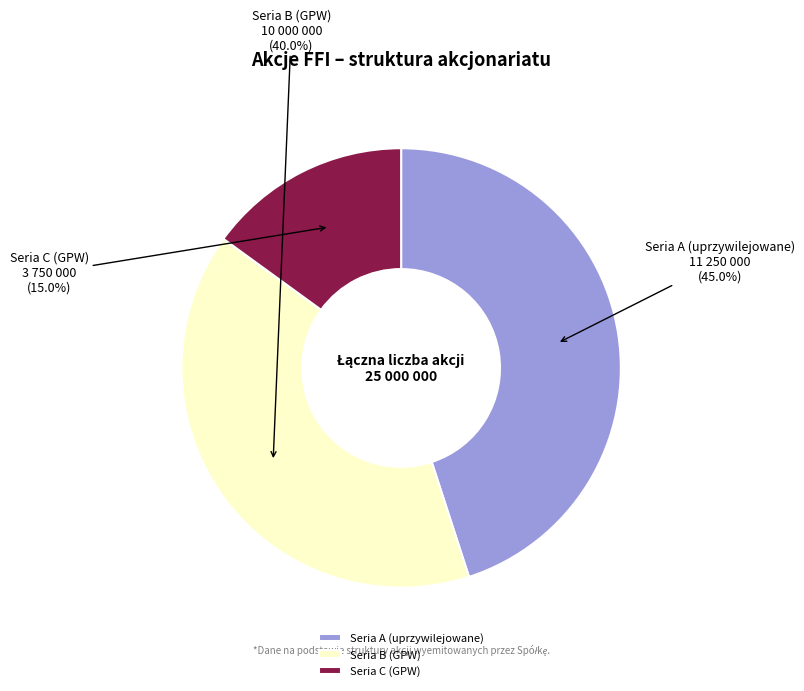

Which slice is the smallest?

Seria C (GPW)